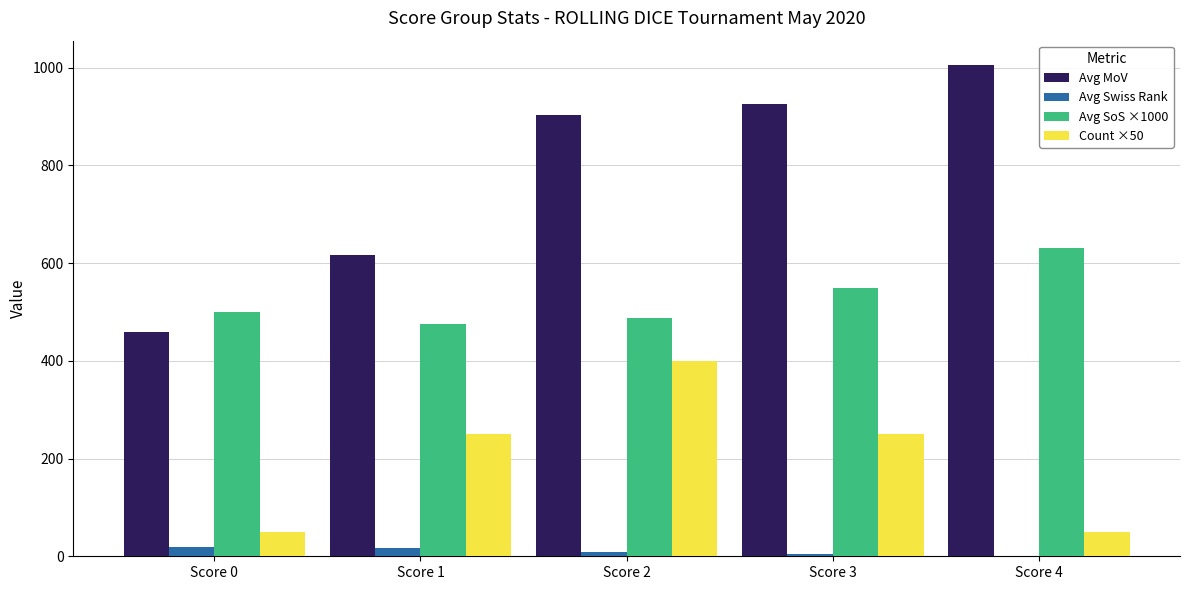

Is the value of Avg SoS ×1000 at Score 3 greater than the value of Avg MoV at Score 3?

No